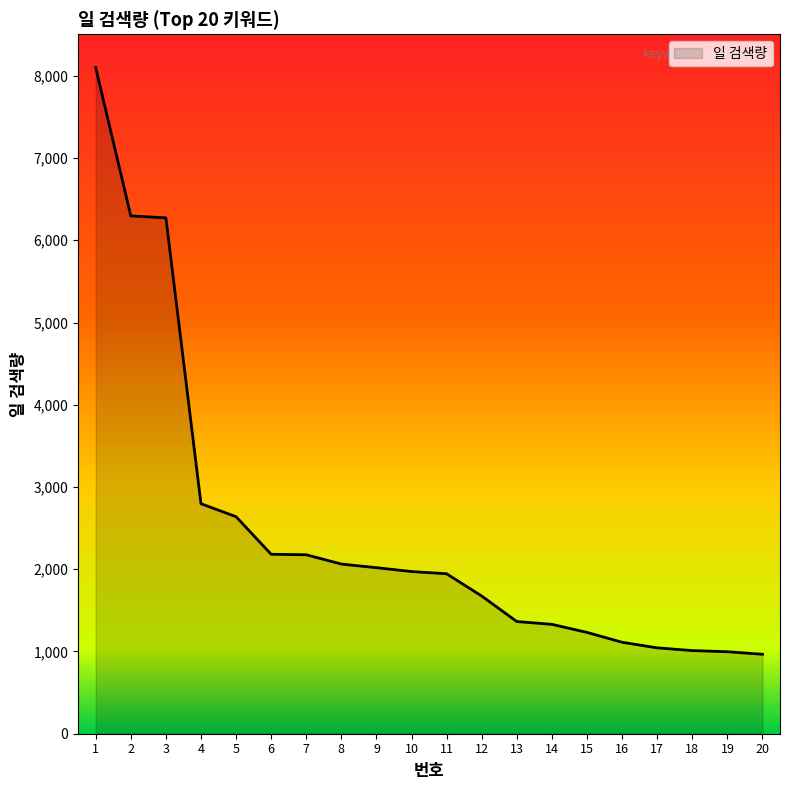

Approximately how many times larger is the value at 10 compared to 13?

1.4